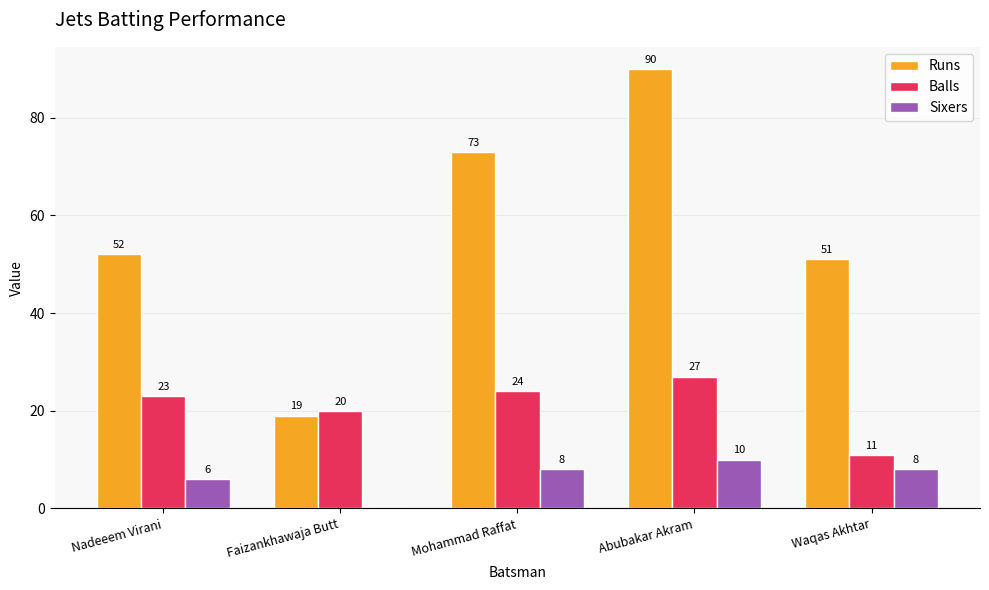

What is the spread (max minus min) of values at Abubakar Akram?

80